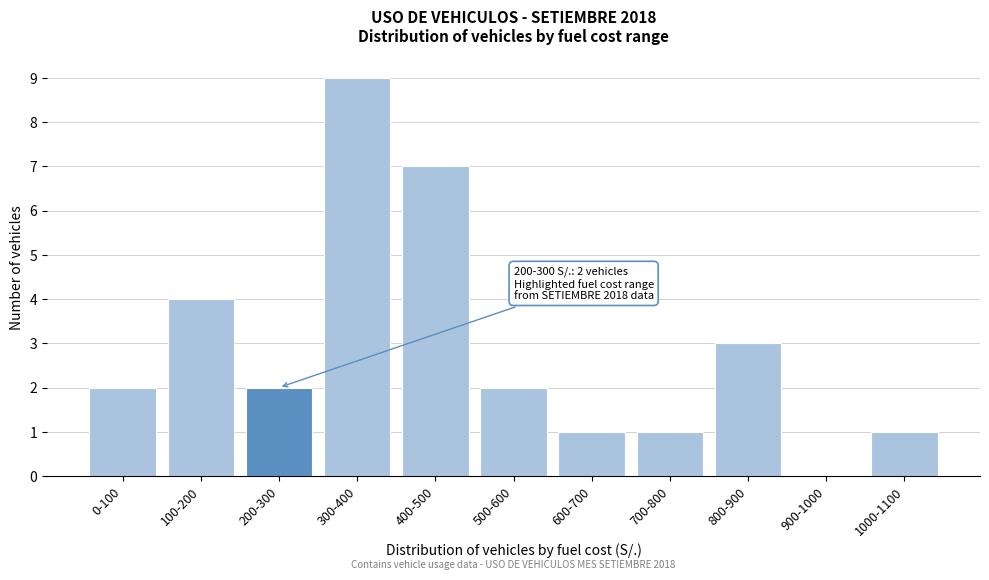

Reading left to right, extract all data points from this chart.

0-100=2	100-200=4	200-300=2	300-400=9	400-500=7	500-600=2	600-700=1	700-800=1	800-900=3	900-1000=0	1000-1100=1